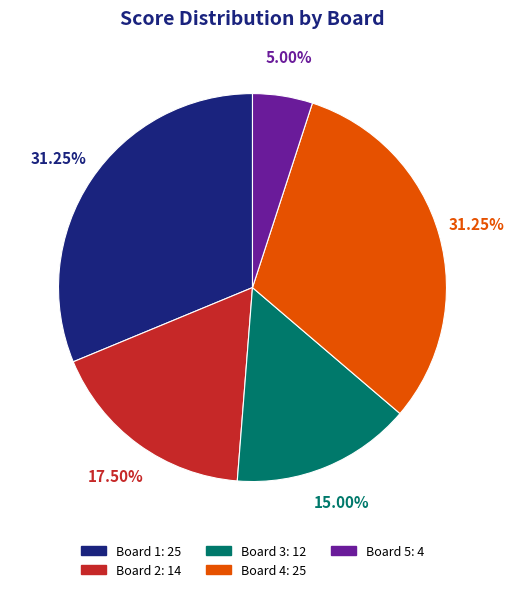

To the nearest percent, what is the combined percentage of Board 5 and Board 1?

36%